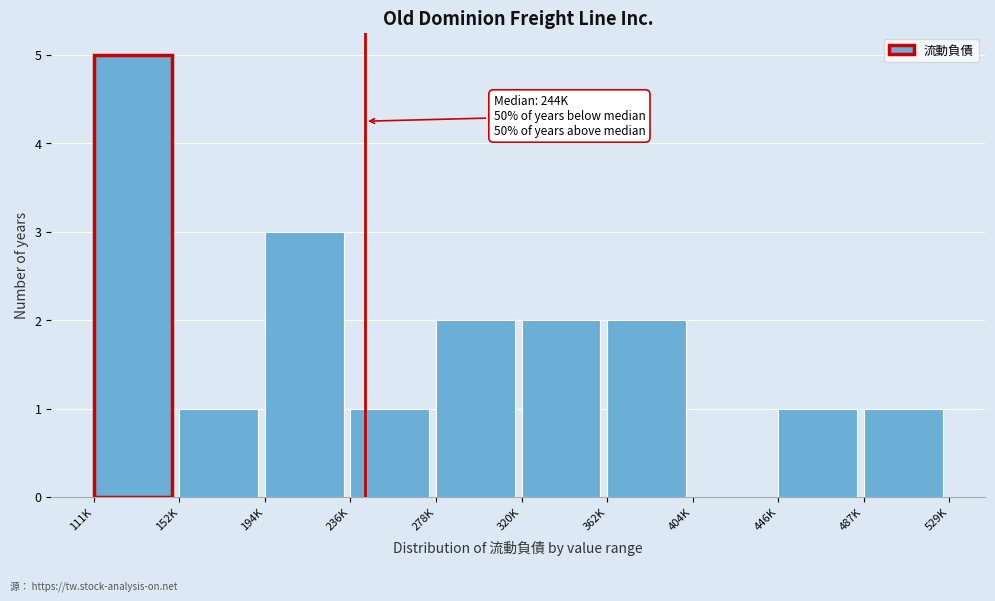

Reading left to right, what are all the values shown in this chart?

111K=5	152K=1	194K=3	236K=1	278K=2	320K=2	362K=2	404K=0	446K=1	487K=1